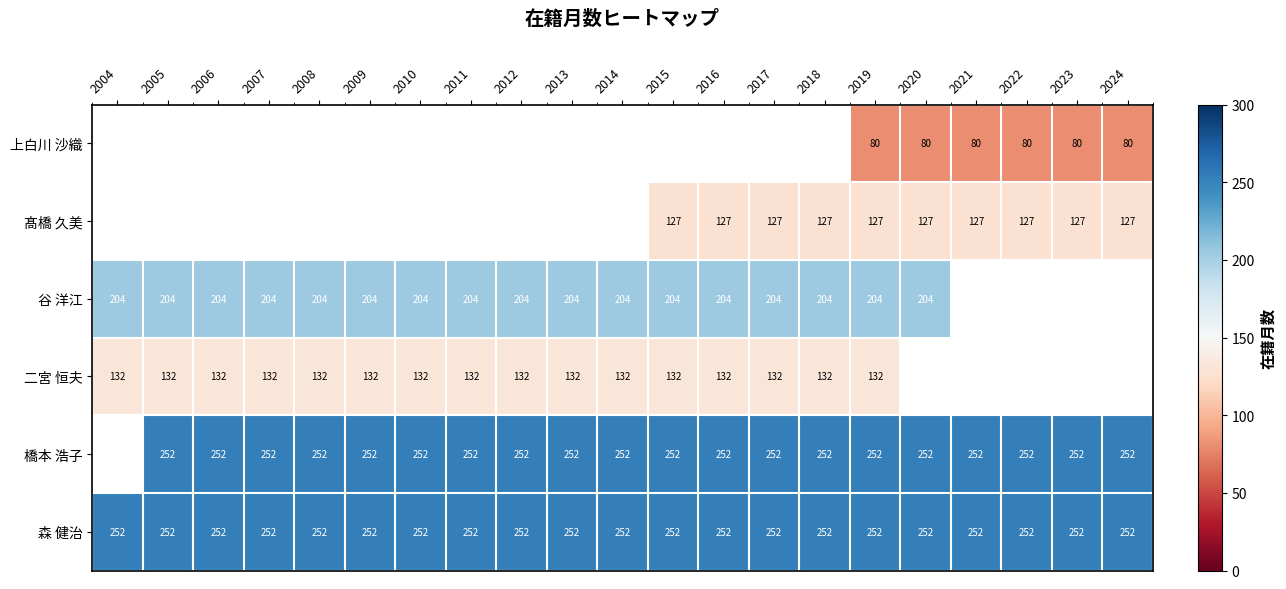

How many values in 上白川 沙織 are above zero?

6